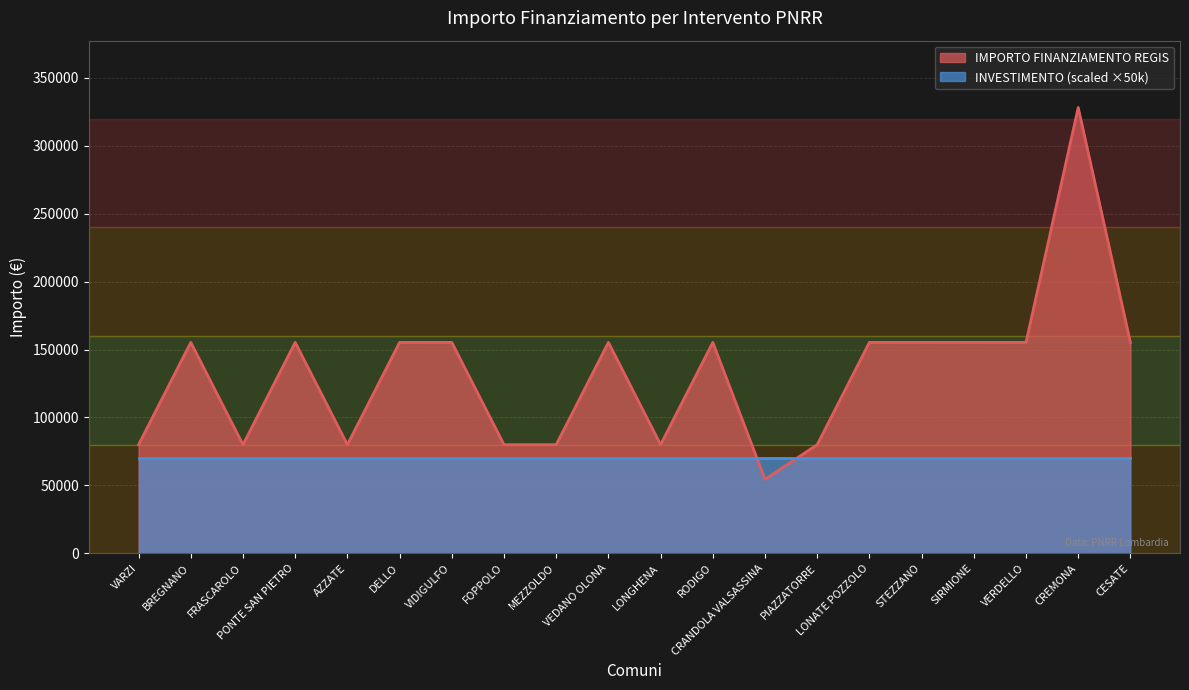

How many points are lower than both their immediate neighbors (excluding endpoints)?

4